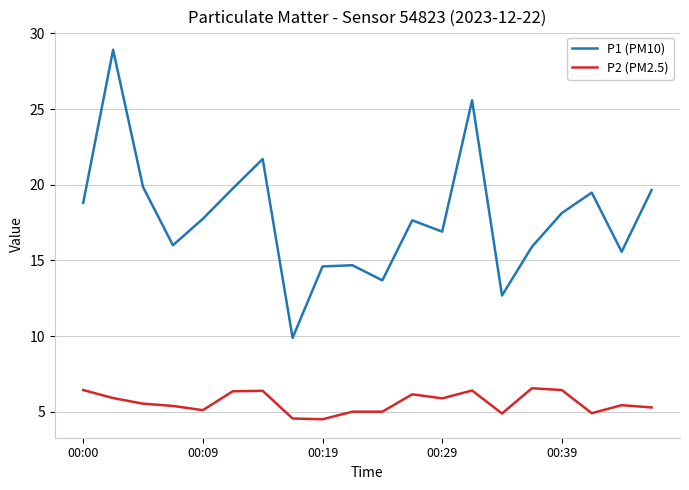

Which series has the largest total across all categories?

P1 (PM10)